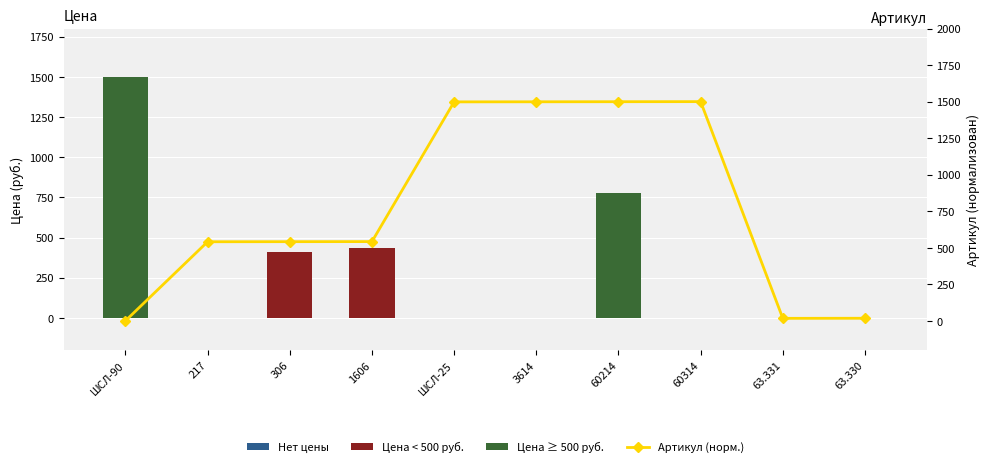

What is the difference between the values at ШСЛ-25 and 1606?

956.1